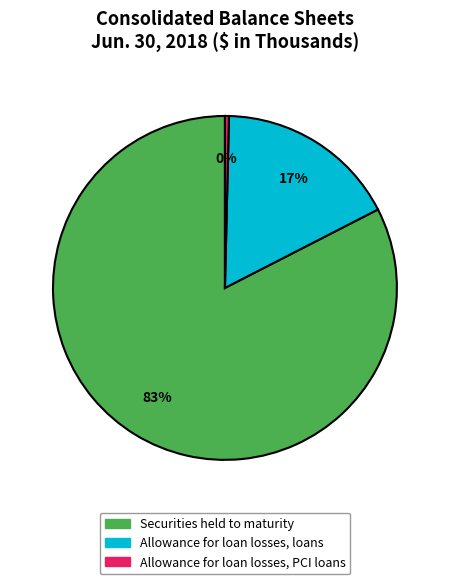

Count the number of slices in the pie.

3